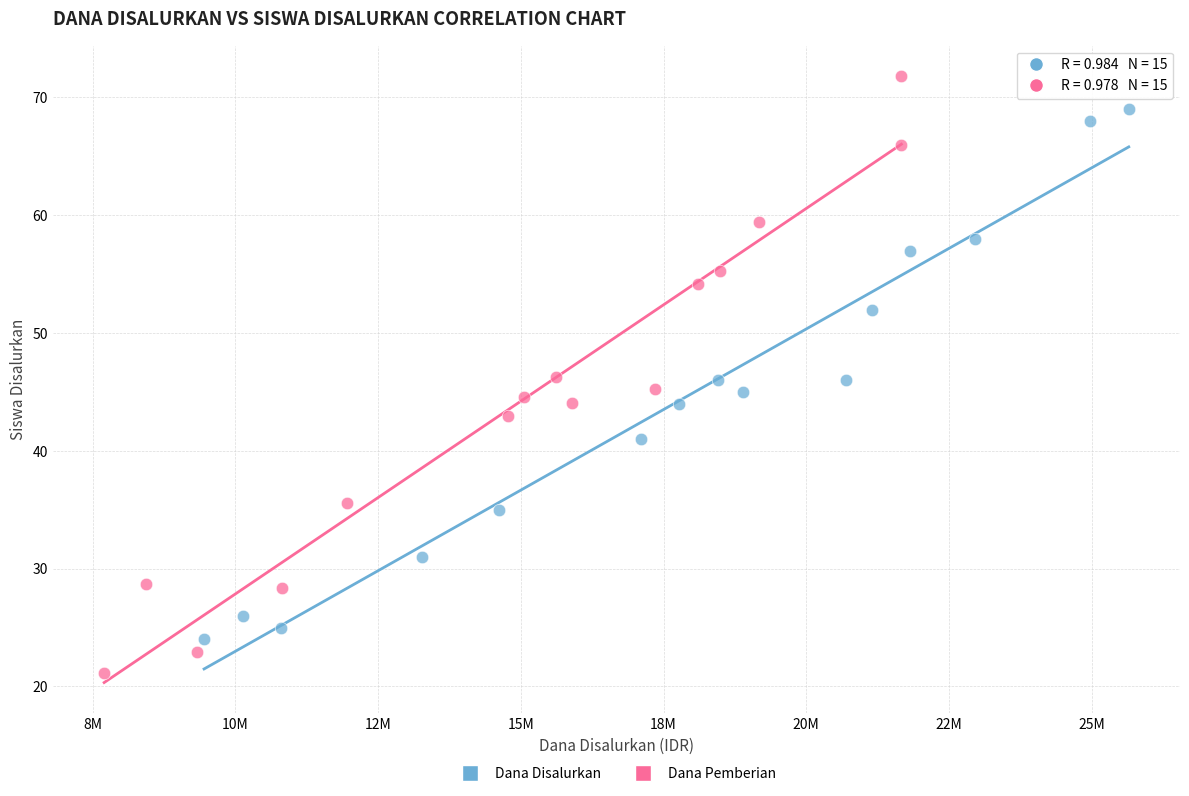

What are all the series names shown in the legend?

Dana Disalurkan, Dana Pemberian